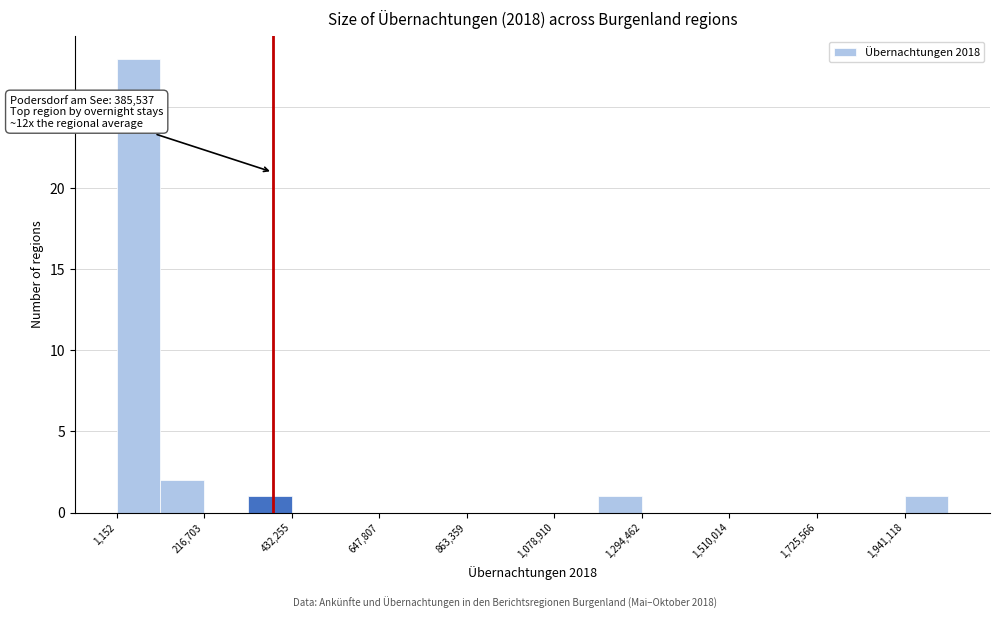

Around what value on the x-axis is the tallest bar? Give the approximate position of its centre, as read against the axis.

50000